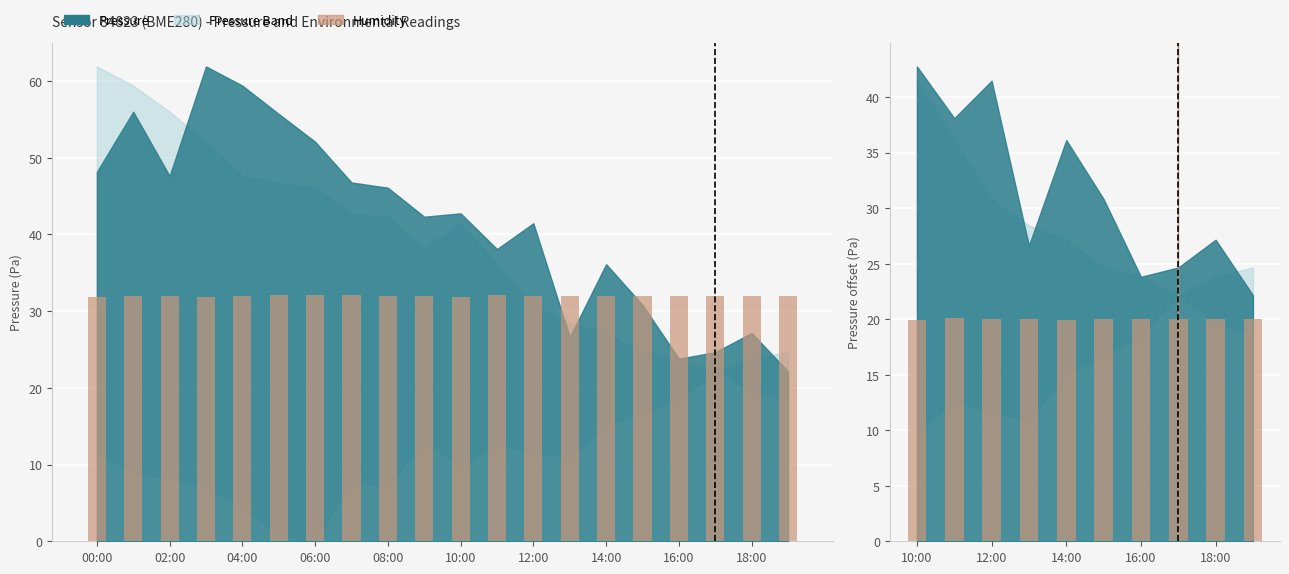

Is it true that the value at 14:00 is 29.2?

False